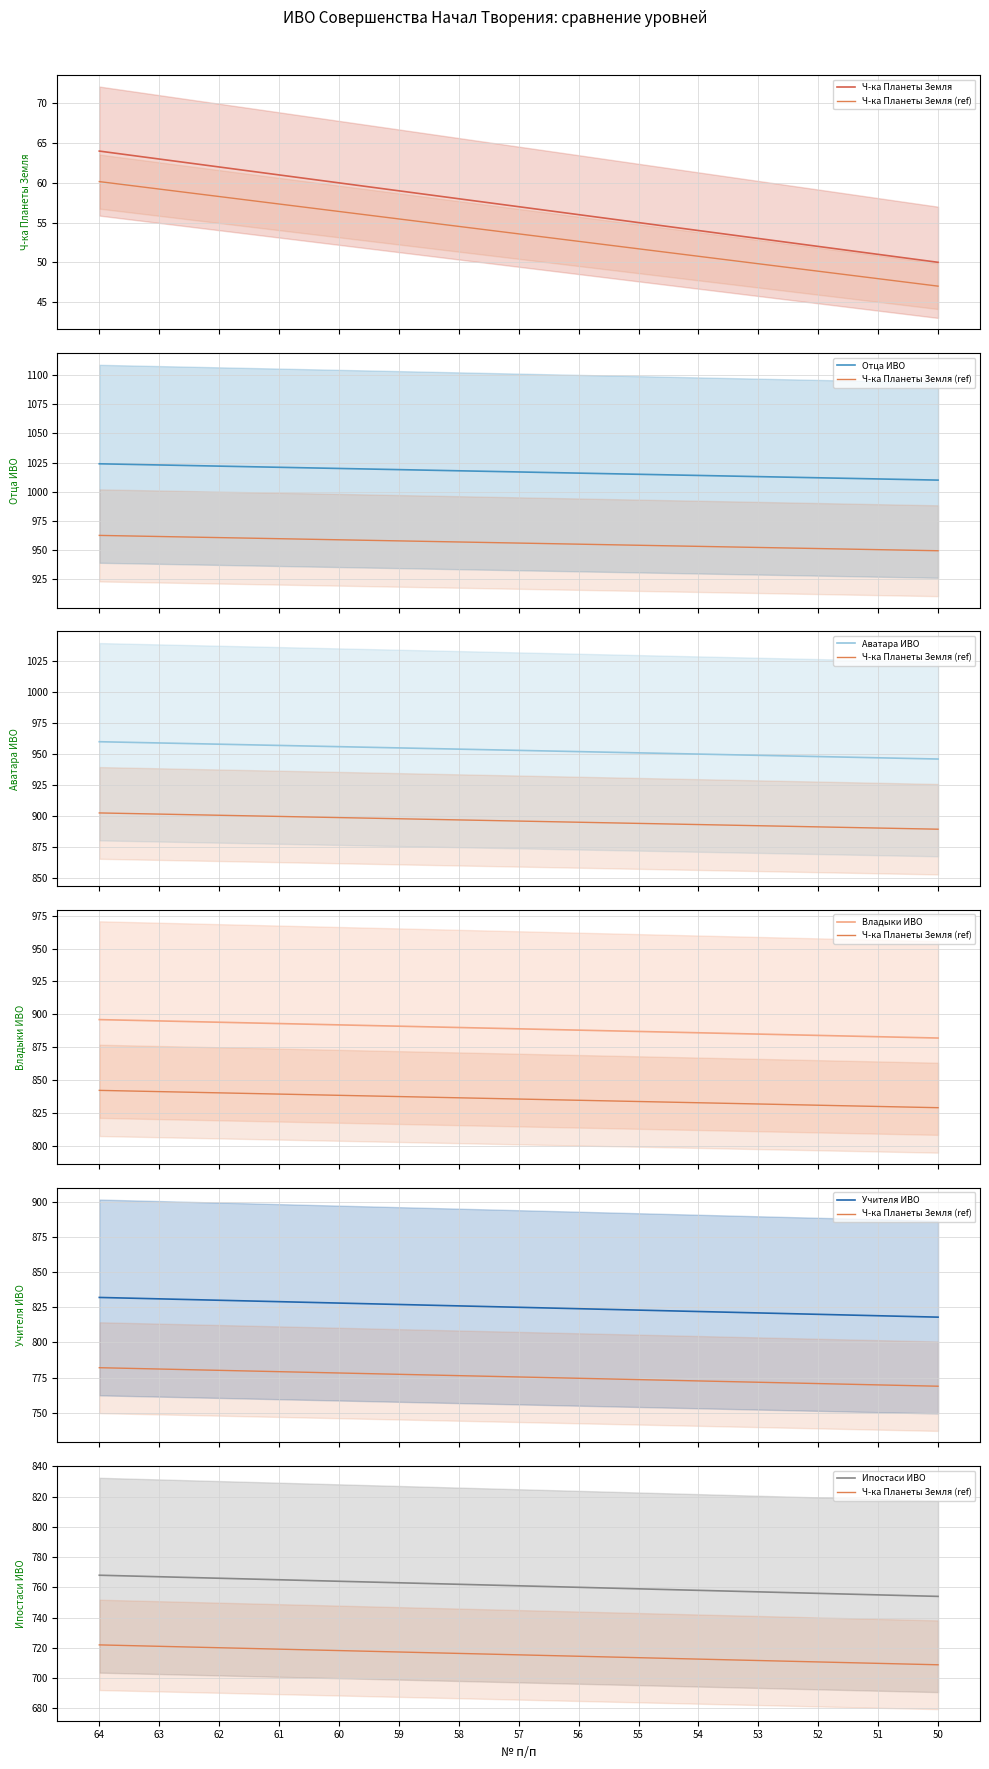

List the labels in order of Аватара ИВО value, smallest first.

50, 51, 52, 53, 54, 55, 56, 57, 58, 59, 60, 61, 62, 63, 64